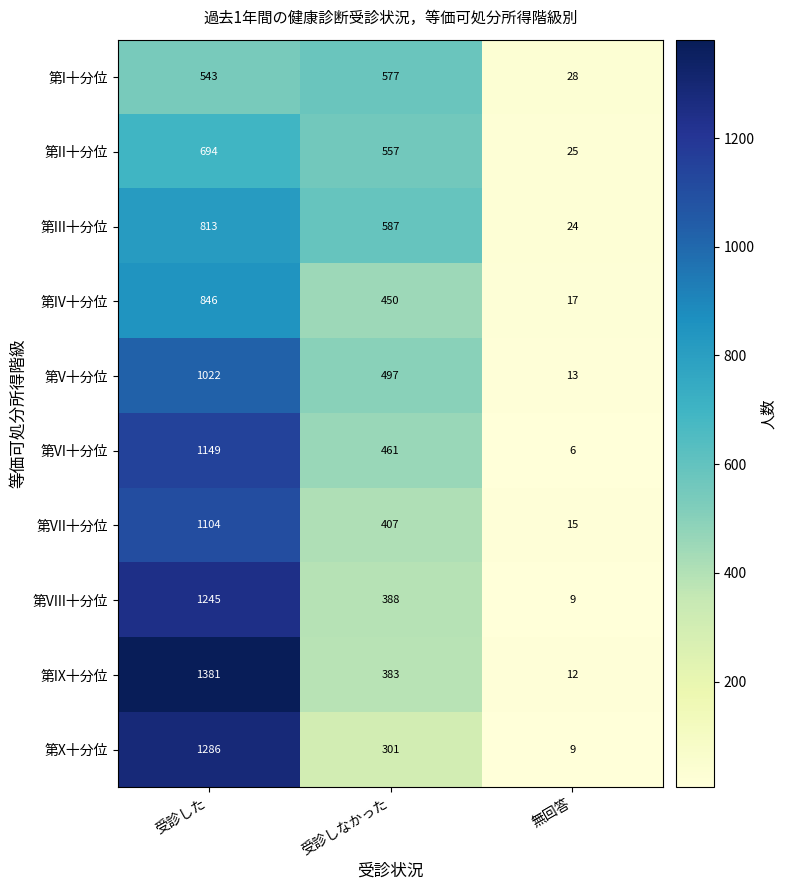

Read the 第V十分位 value at 受診した, to the nearest 50.

1000